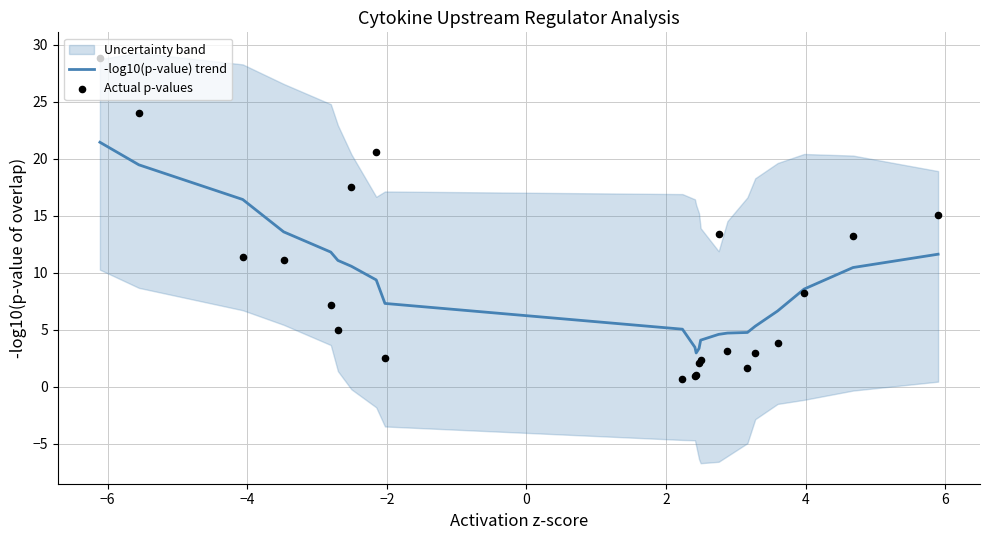

Which series has the largest Y range (max minus min)?

Actual p-values